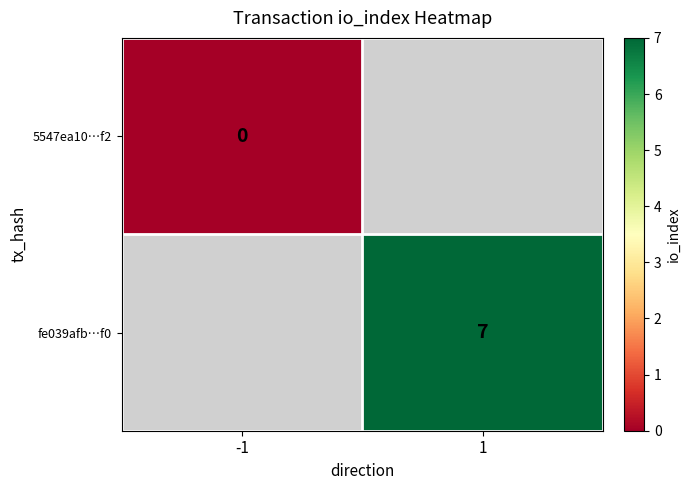

The value of fe039afb…f0 at 1 is 4. True or false?

False